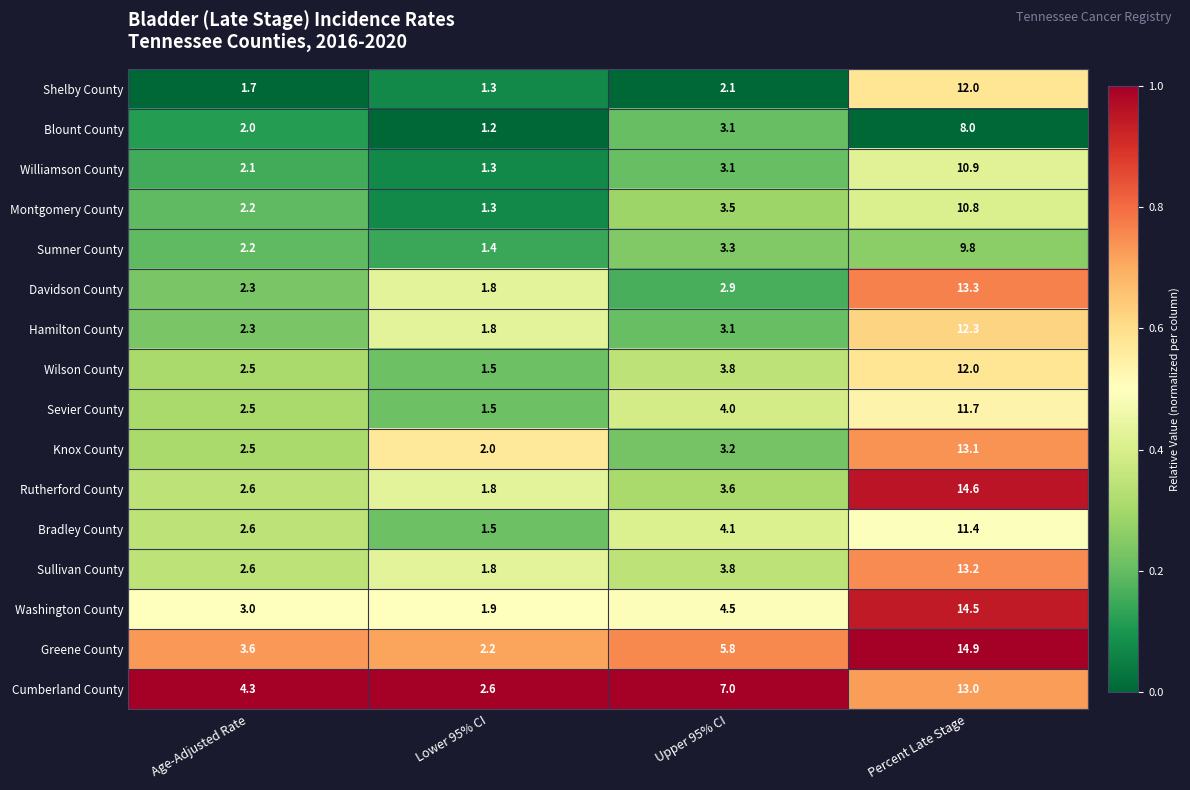

Rank the categories by Montgomery County value from lowest to highest.

Lower 95% CI, Age-Adjusted Rate, Upper 95% CI, Percent Late Stage